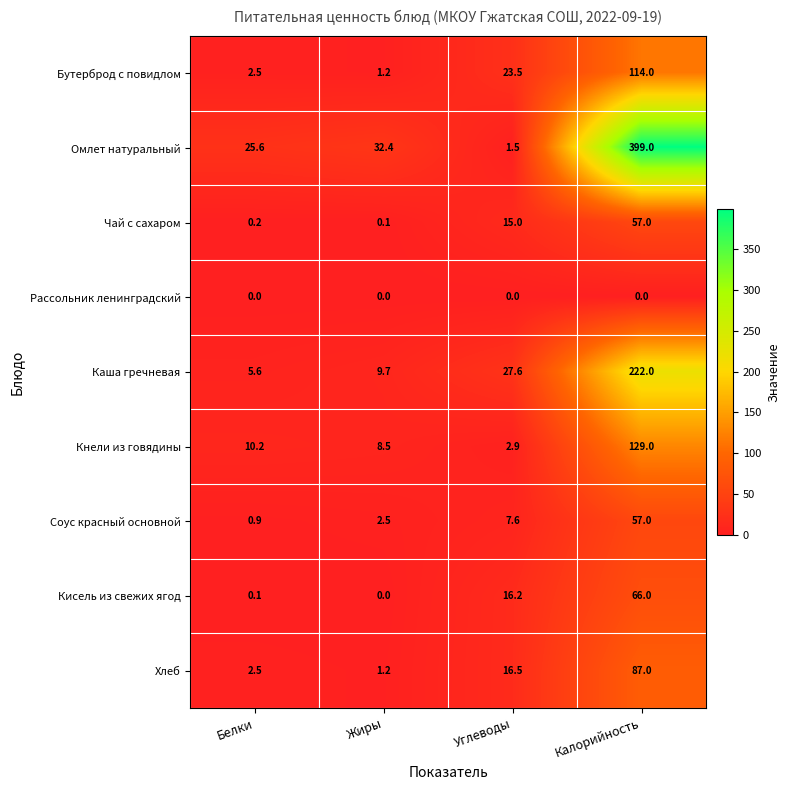

The Кисель из свежих ягод series shows 0.0 at Жиры. True or false?

True